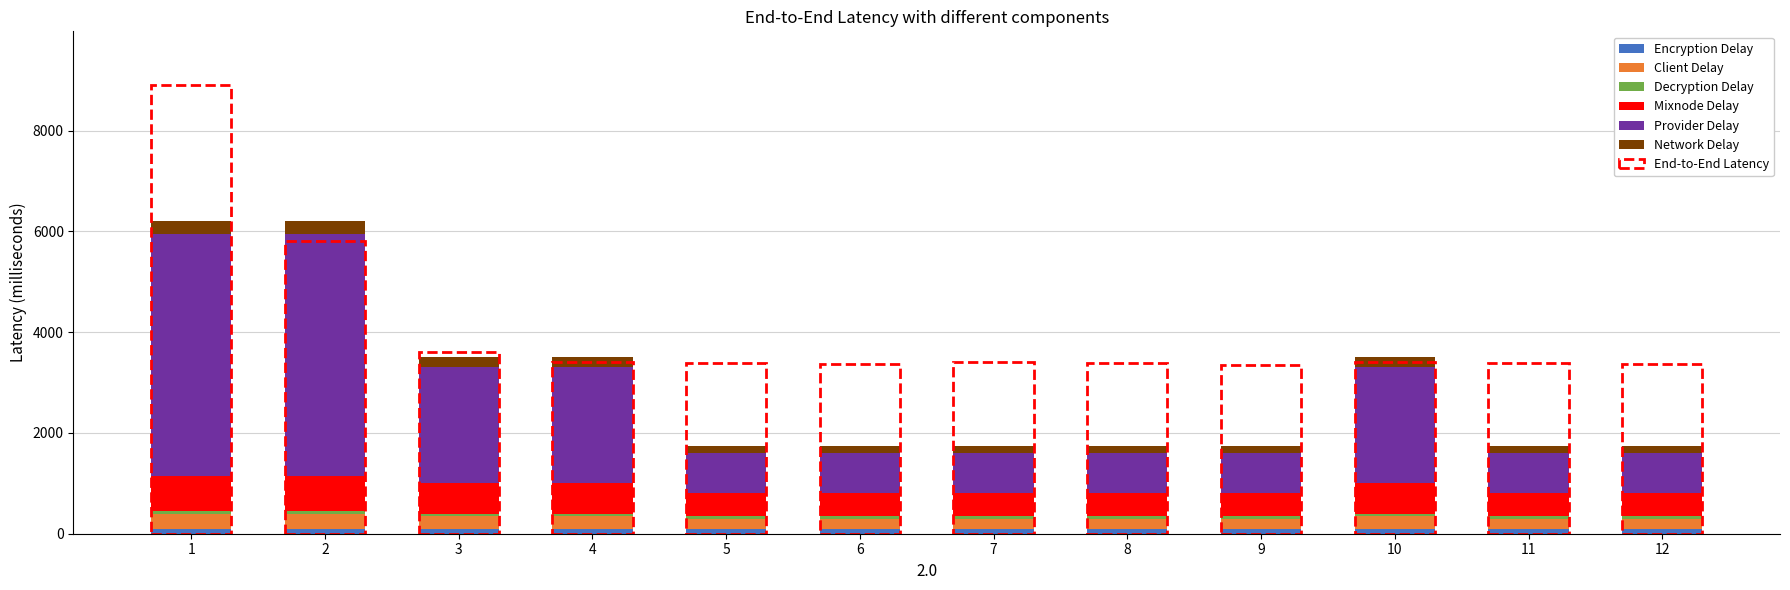

Does the chart contain any negative values?

No